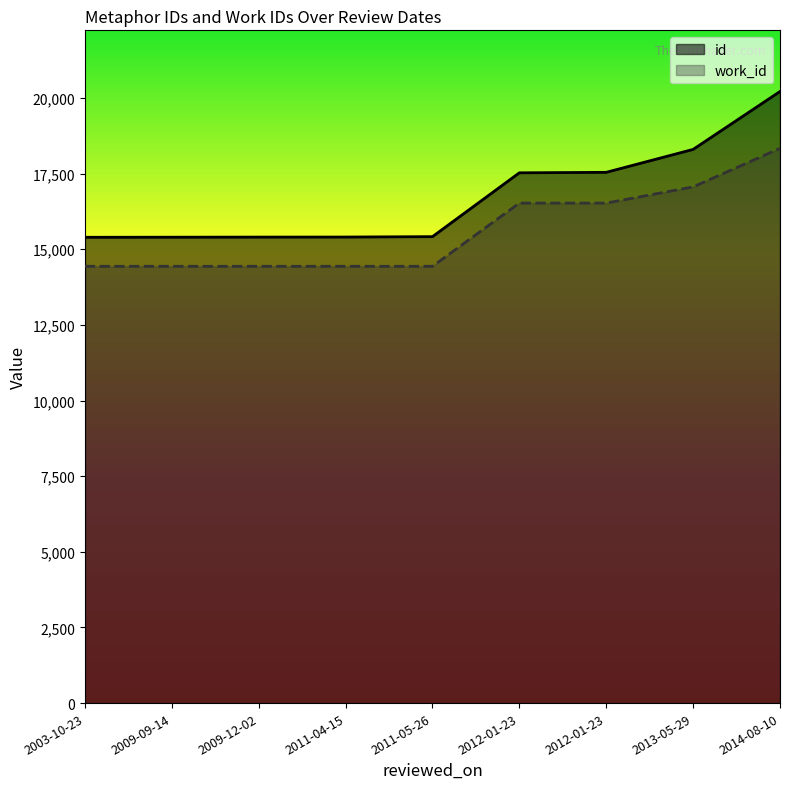

The work_id series shows 16527.5 at 2012-01-23. True or false?

True